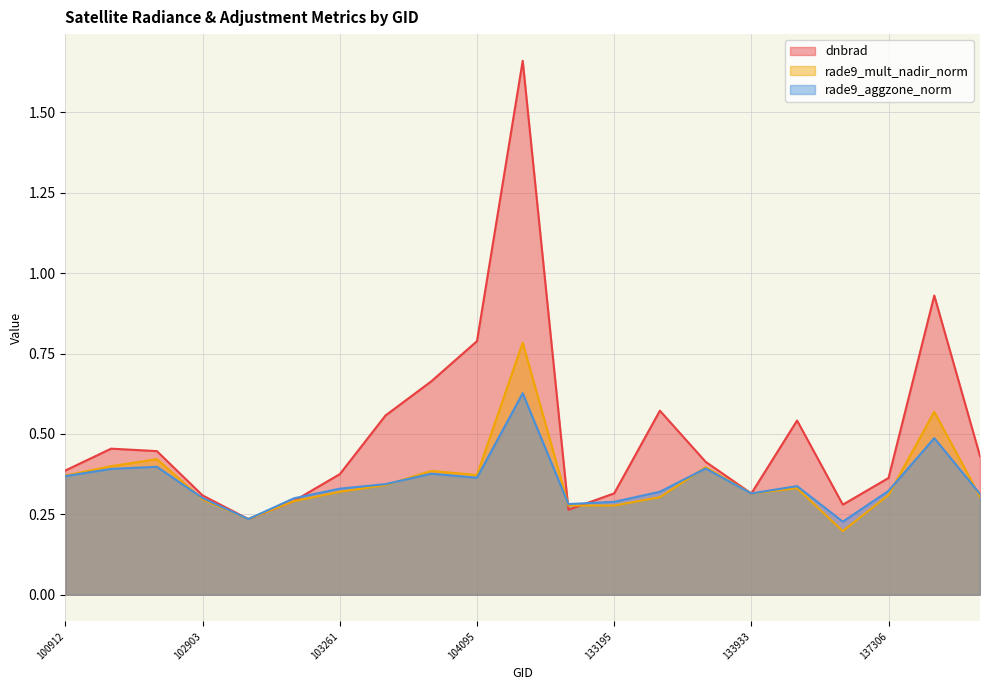

True or false: rade9_aggzone_norm has more than 0 points higher than both neighbors.

True